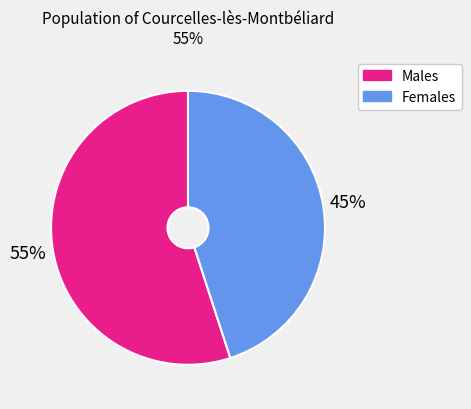

How many slices are in this pie chart?

2